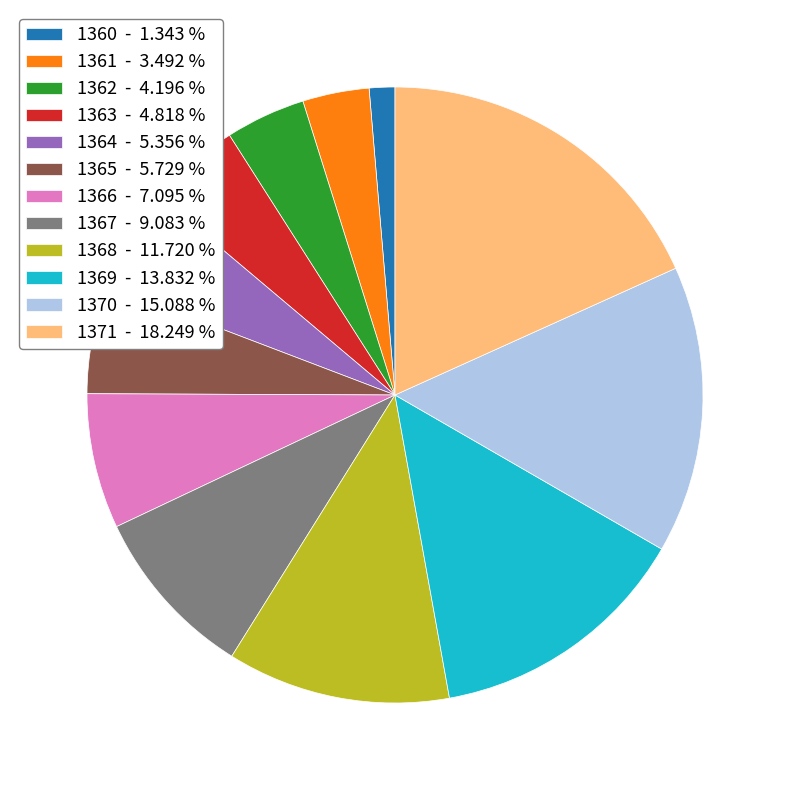

Does any single category account for the majority?

No